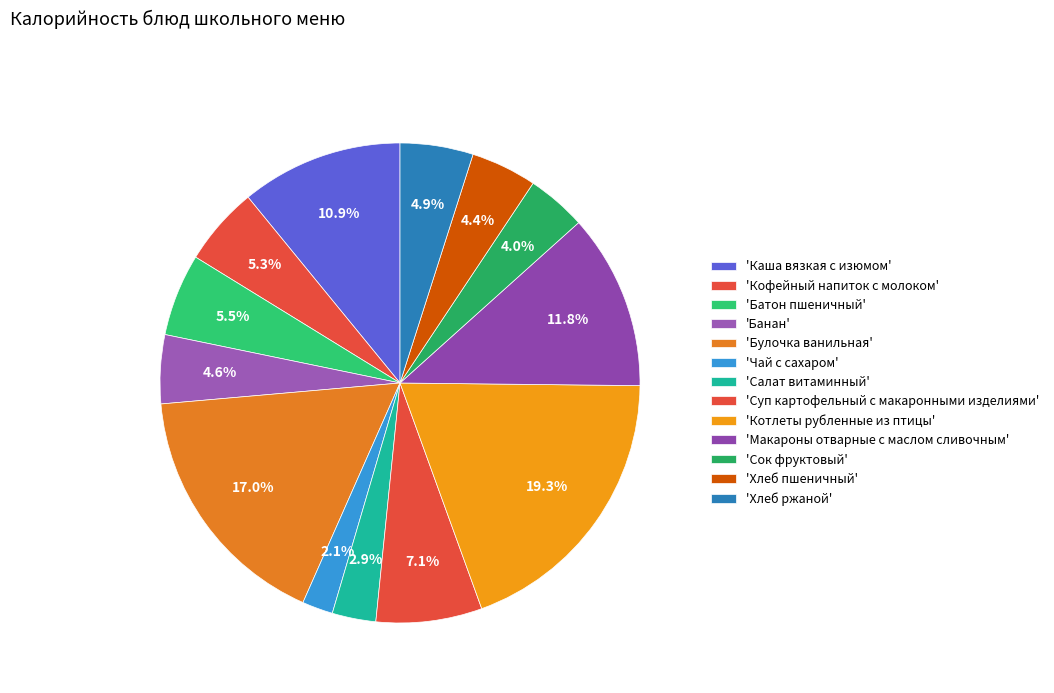

To the nearest percent, what is the average slice percentage?

8%